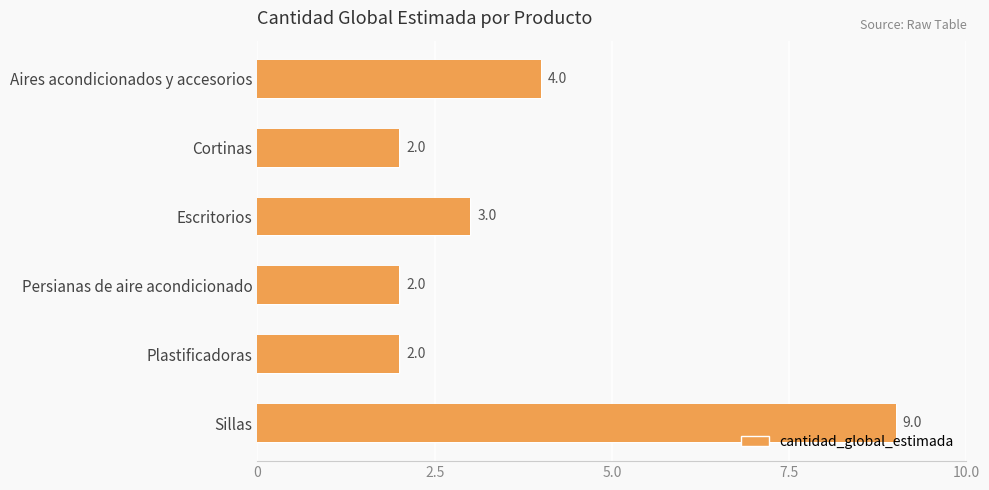

How many data points does each series have?

6